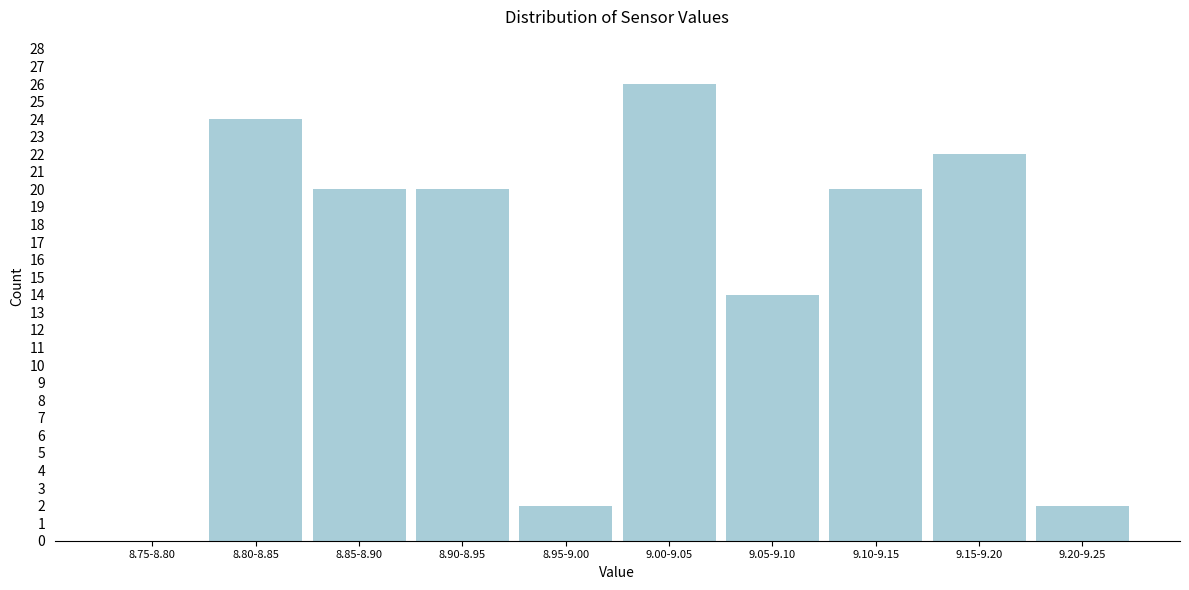

Reading right to left, list all the values displayed in this chart.

9.20-9.25=2	9.15-9.20=22	9.10-9.15=20	9.05-9.10=14	9.00-9.05=26	8.95-9.00=2	8.90-8.95=20	8.85-8.90=20	8.80-8.85=24	8.75-8.80=0